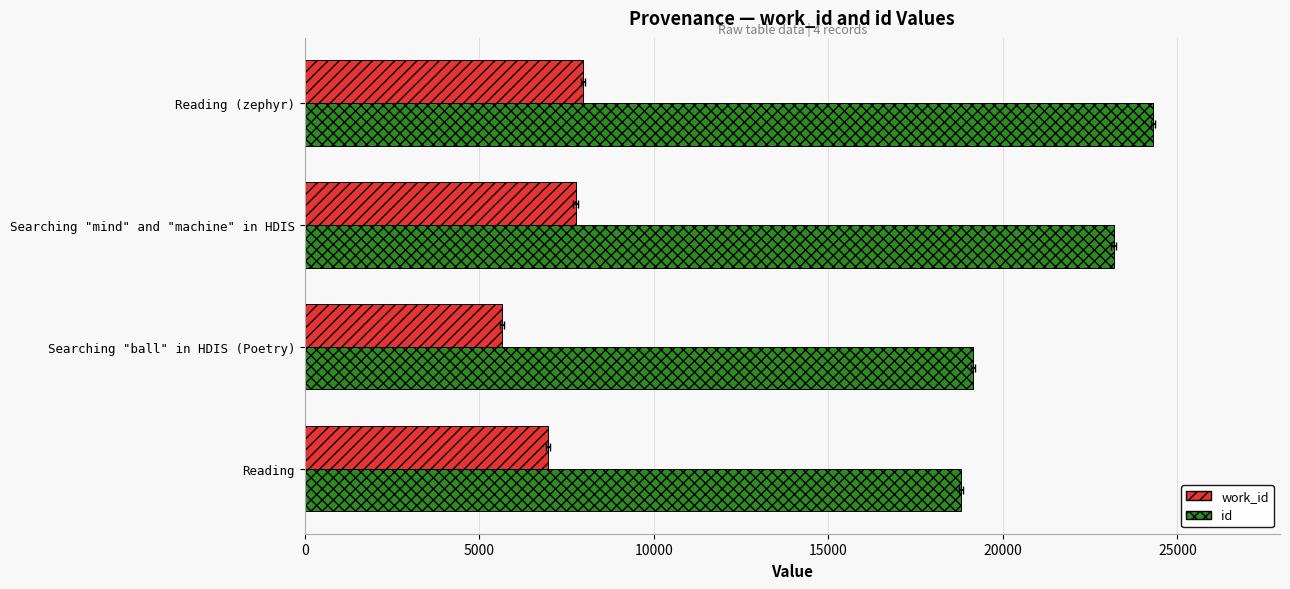

How many data points in work_id are above 7760?

1